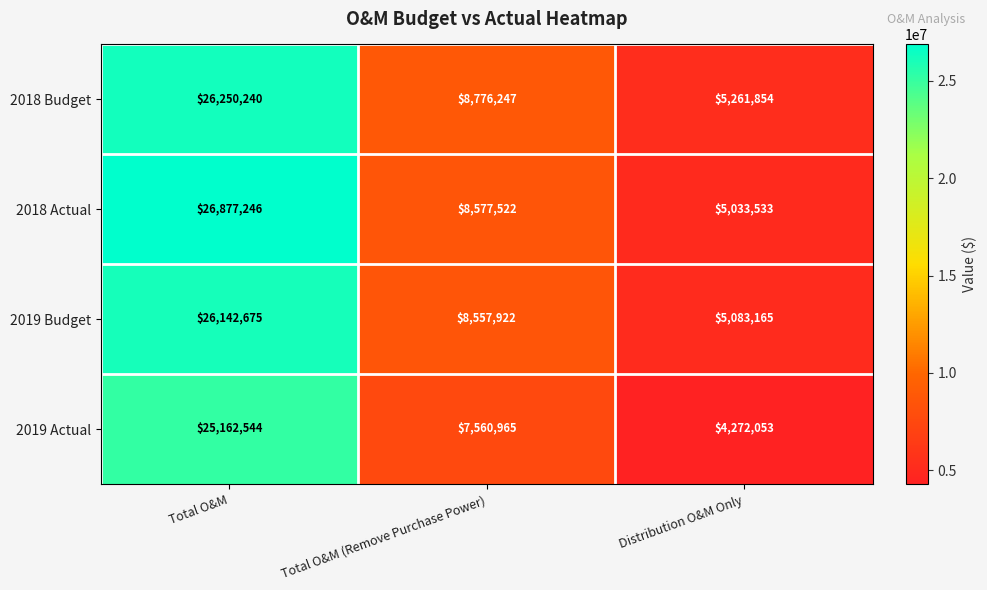

At which label does 2019 Budget first exceed 8557922?

Total O&M